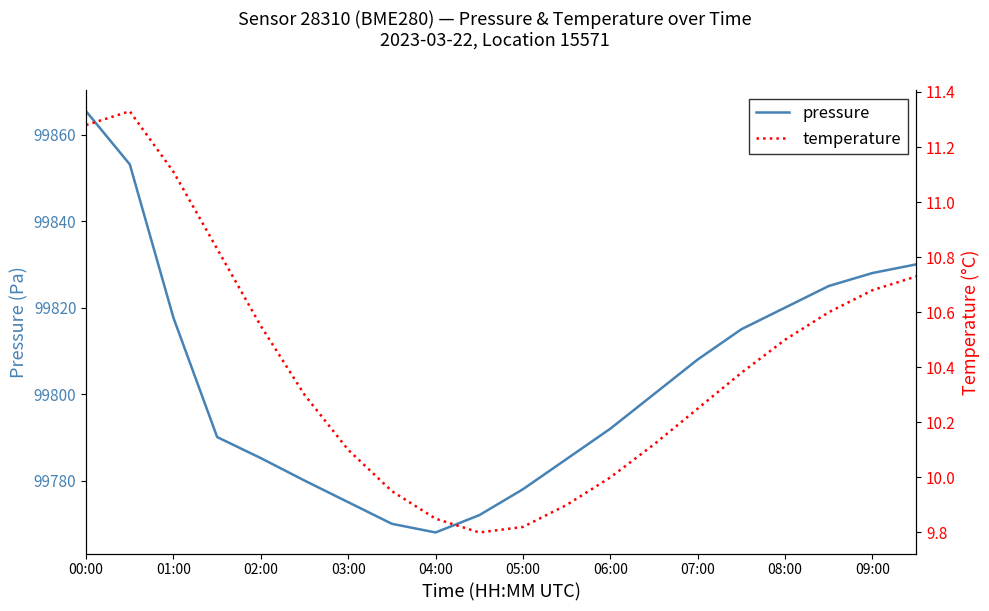

Which series has the widest spread of values?

pressure